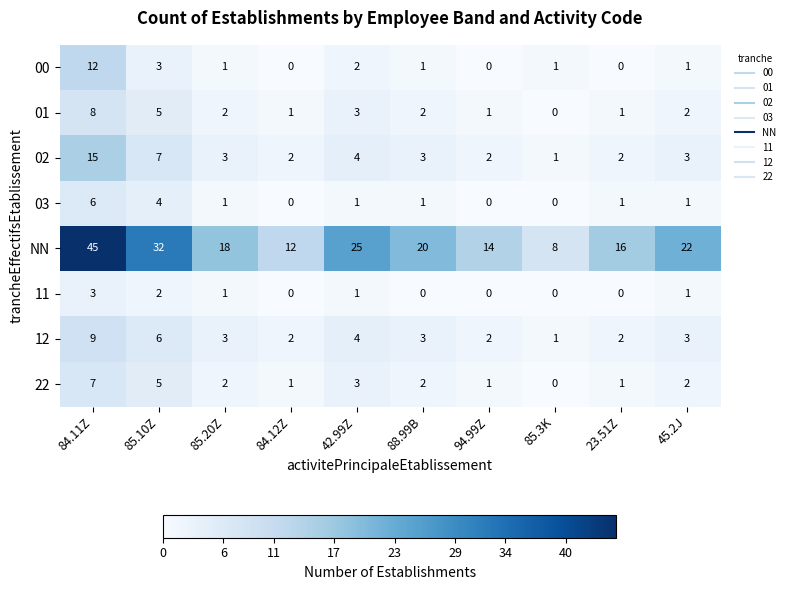

Which series has the largest total across all categories?

NN